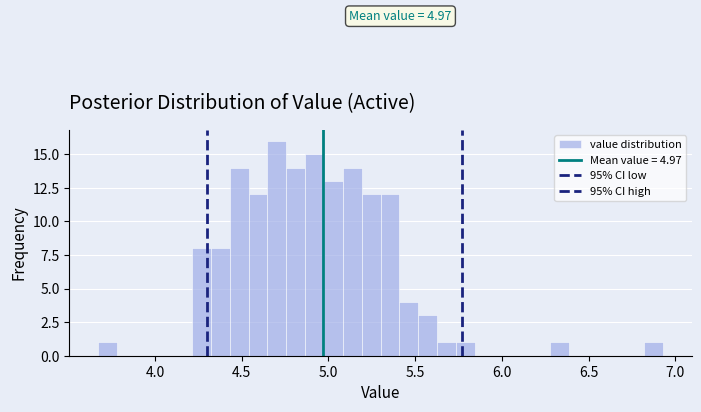

Around what value on the x-axis is the tallest bar? Give the approximate position of its centre, as read against the axis.

4.70